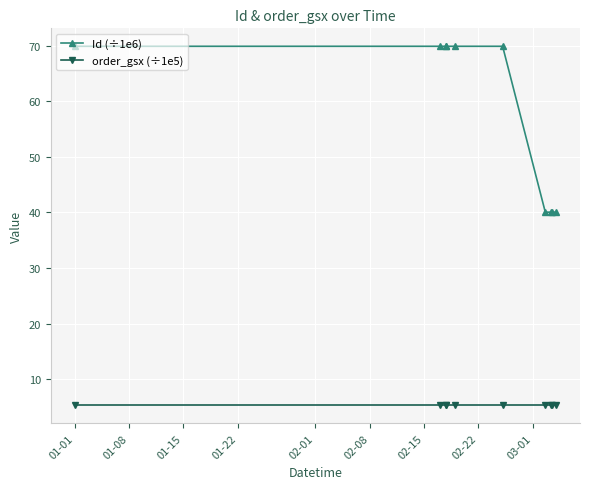

Rank the series by their average value, from lowest to highest.

order_gsx (÷1e5), Id (÷1e6)